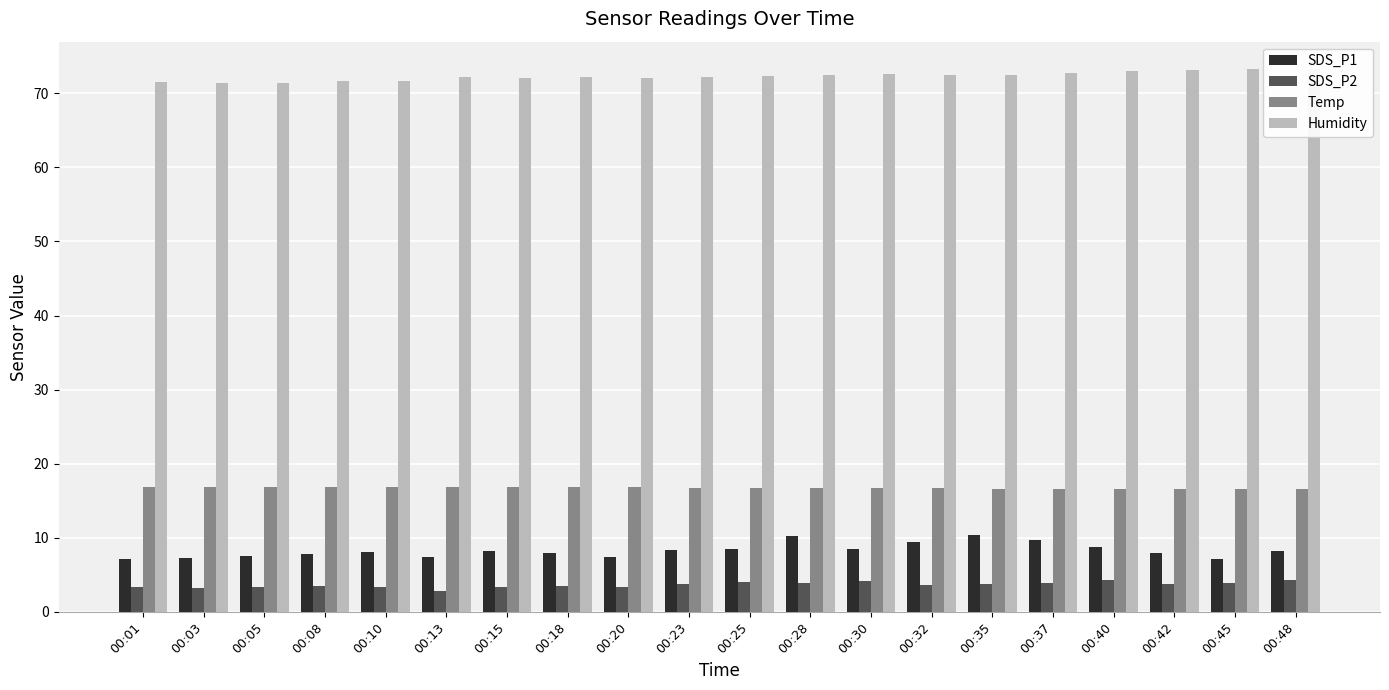

The value of SDS_P1 at 00:40 is 8.8. True or false?

True